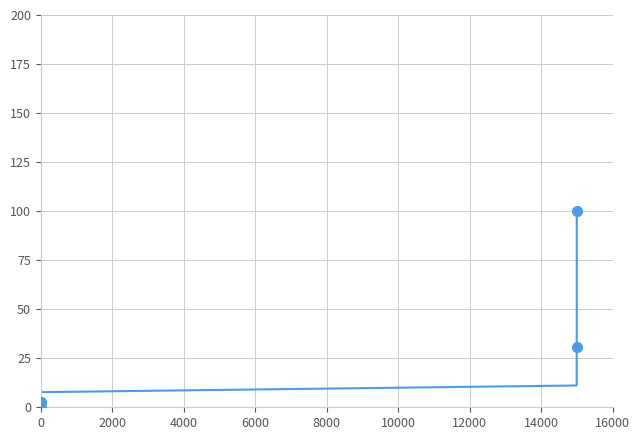

What is the sum of the values at 2000 and 6000?

6.2